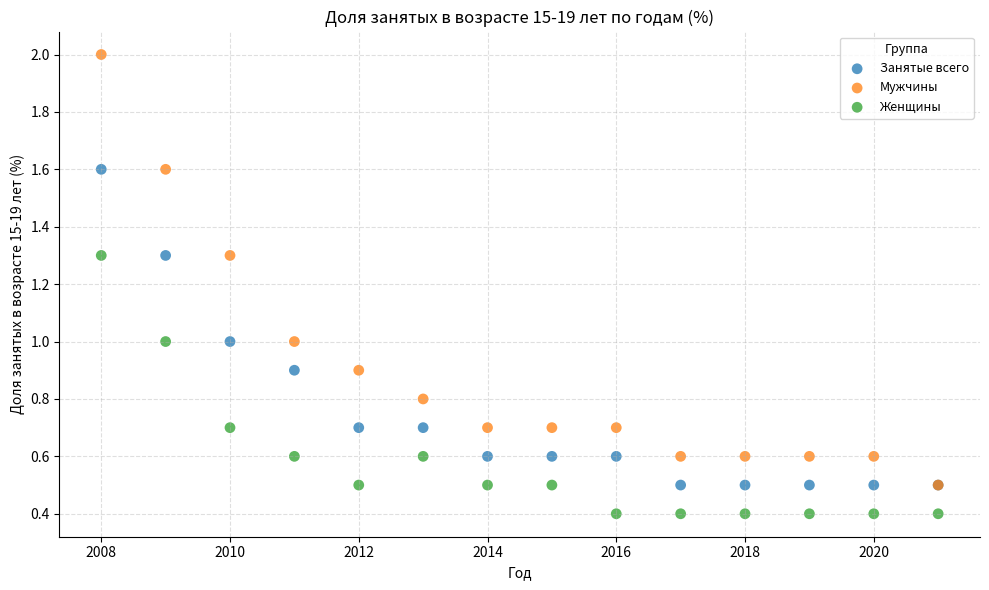

What are all the series names shown in the legend?

Занятые всего, Мужчины, Женщины